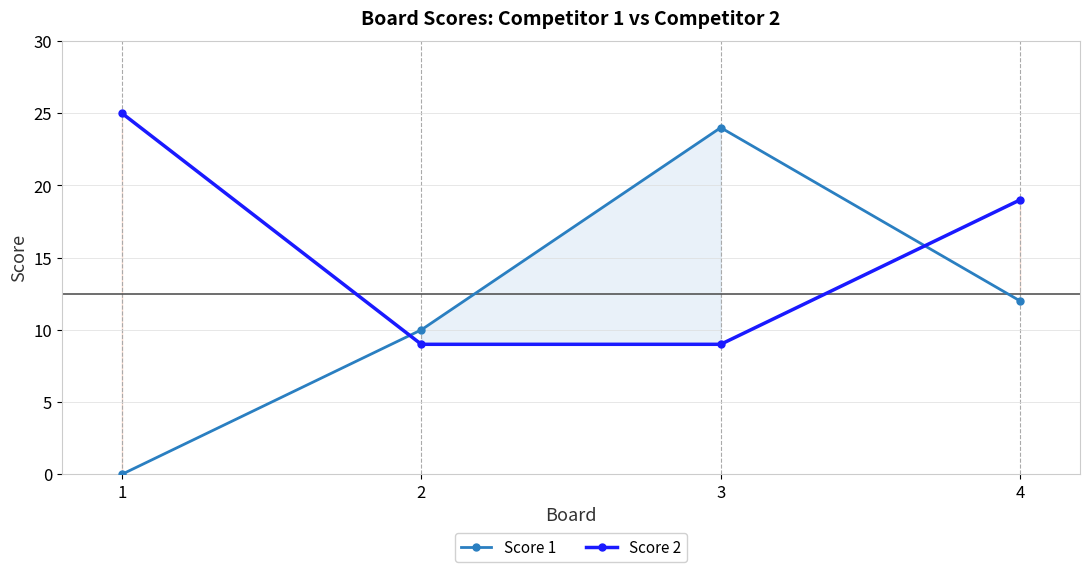

True or false: Score 2 and Score 1 intersect in this chart.

True